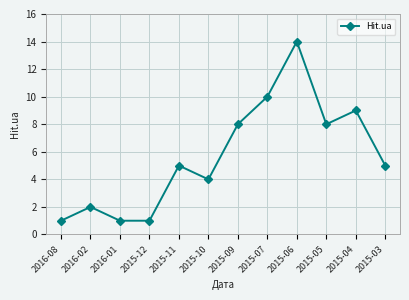

What is the sum of all values?

68